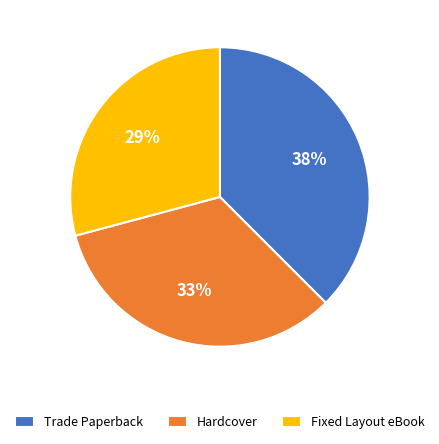

Which category has the smallest portion of the pie?

Fixed Layout eBook